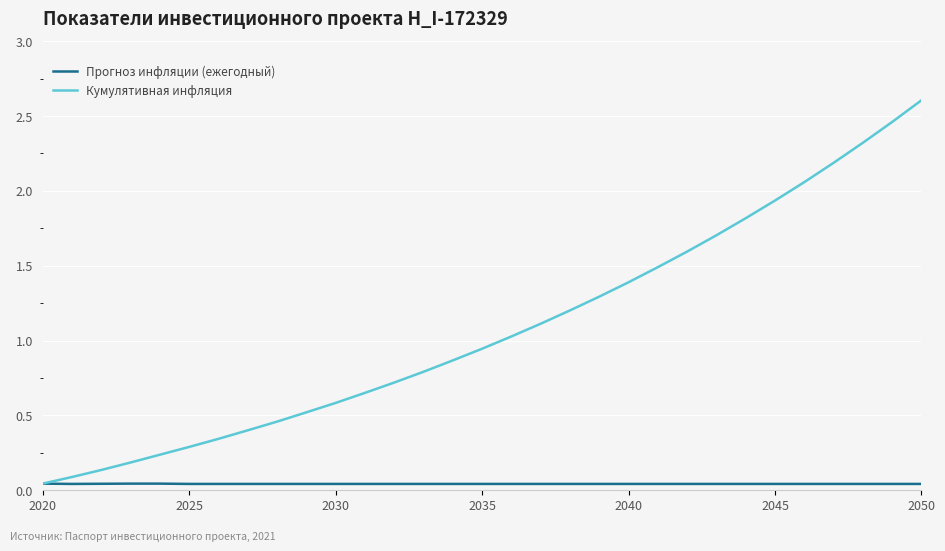

List the series in order of their peak value, highest first.

Кумулятивная инфляция, Прогноз инфляции (ежегодный)